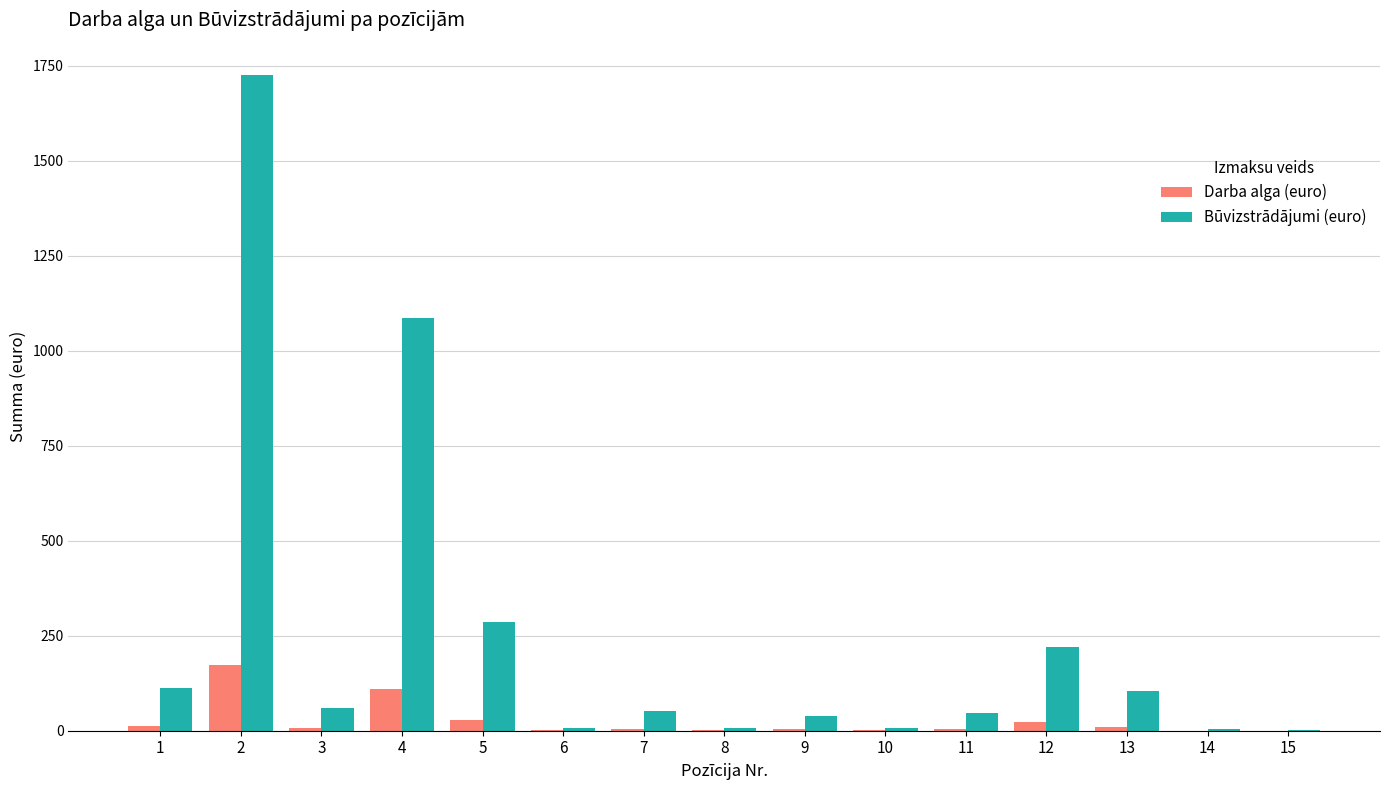

How many data points in Darba alga (euro) are above 5?

8